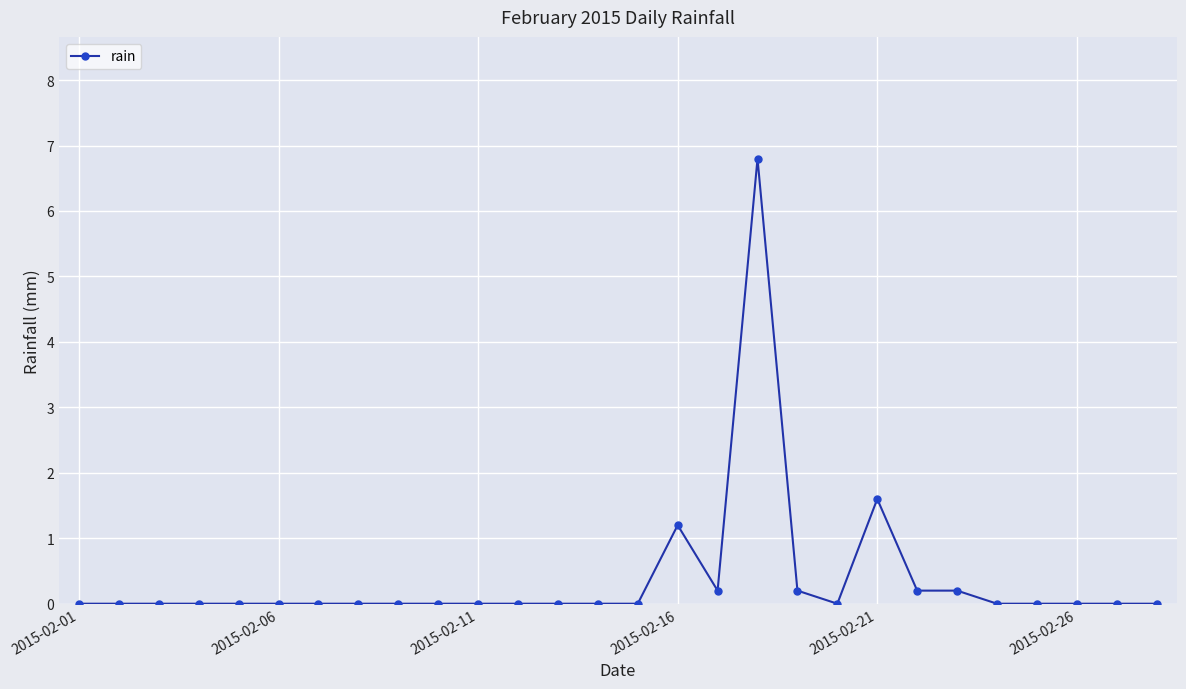

True or false: the data has more than 0 interior local peaks.

True